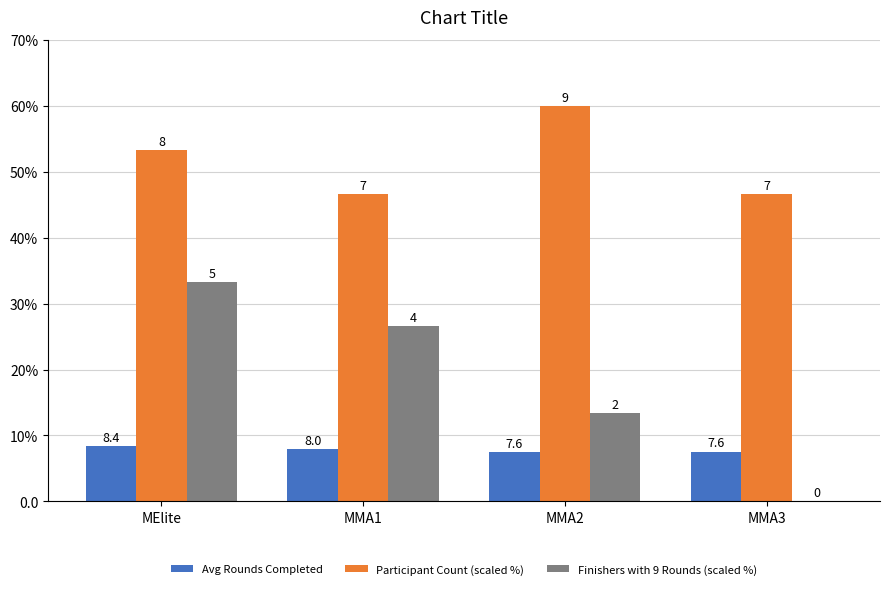

What are all the series names shown in the legend?

Avg Rounds Completed, Participant Count (scaled %), Finishers with 9 Rounds (scaled %)